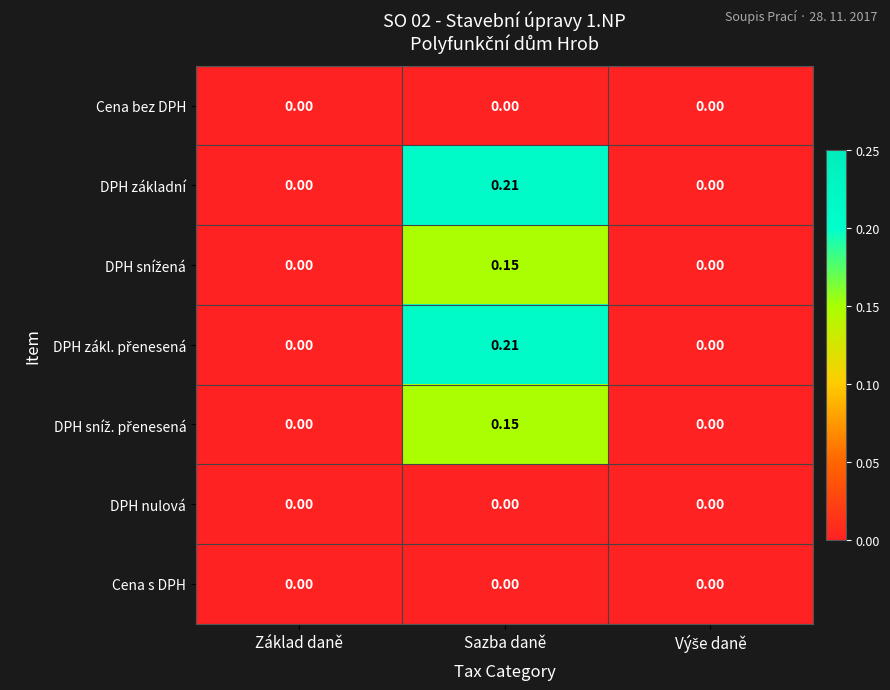

At which category is the sum across all series the highest?

Sazba daně